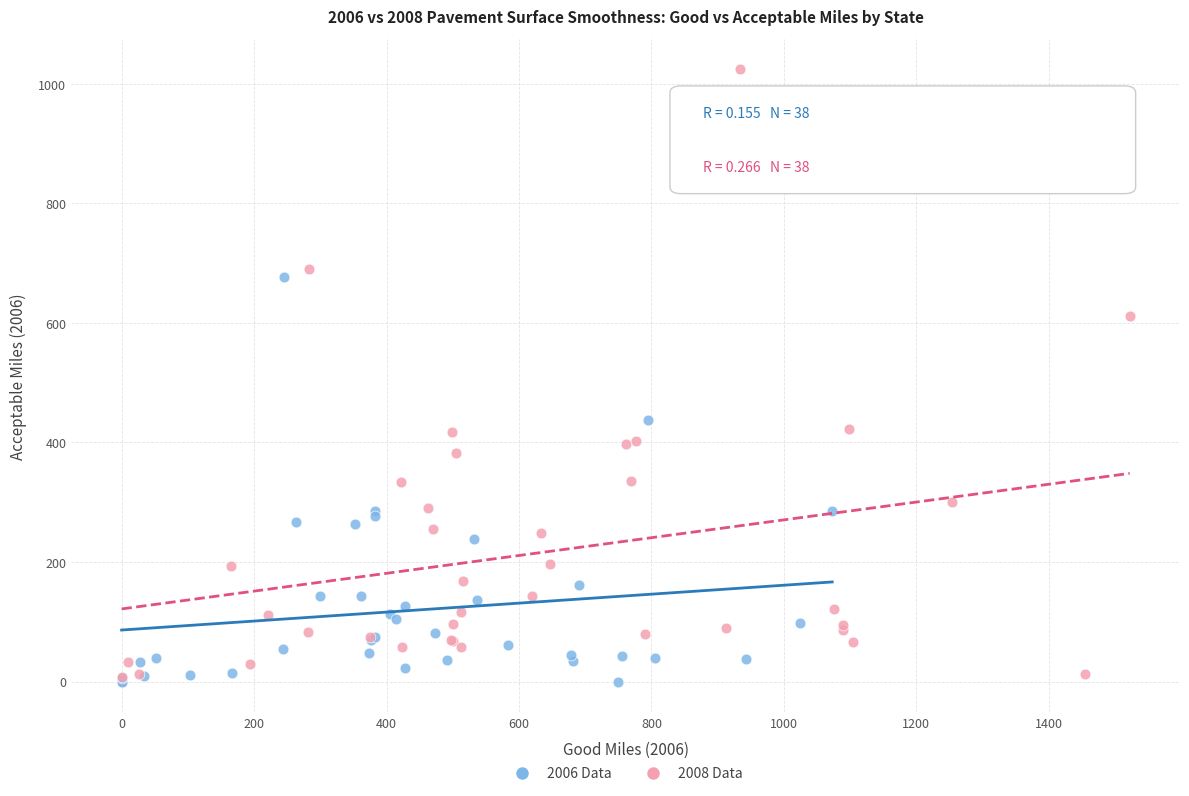

What are all the series names shown in the legend?

2006 Data, 2008 Data